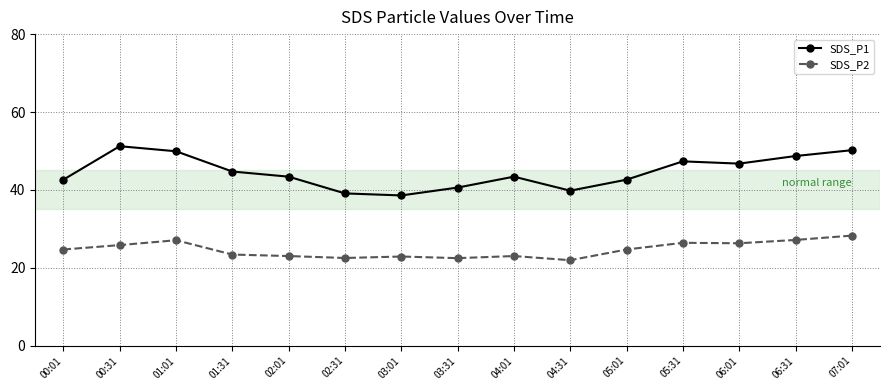

True or false: SDS_P2 and SDS_P1 cross at least once.

False